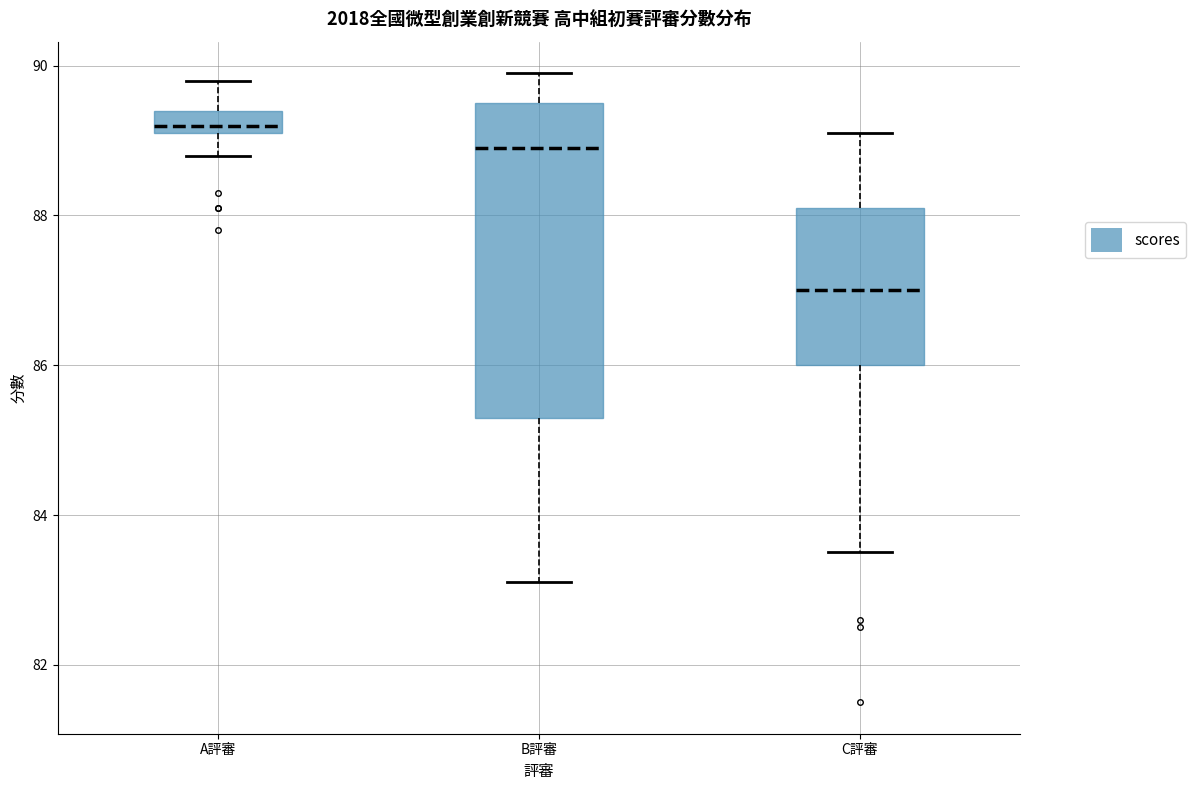

Where is the lower edge of the box for C評審 on the y-axis? The values are not printed on the chart, so give them approximately, as read against the axis.

86.0